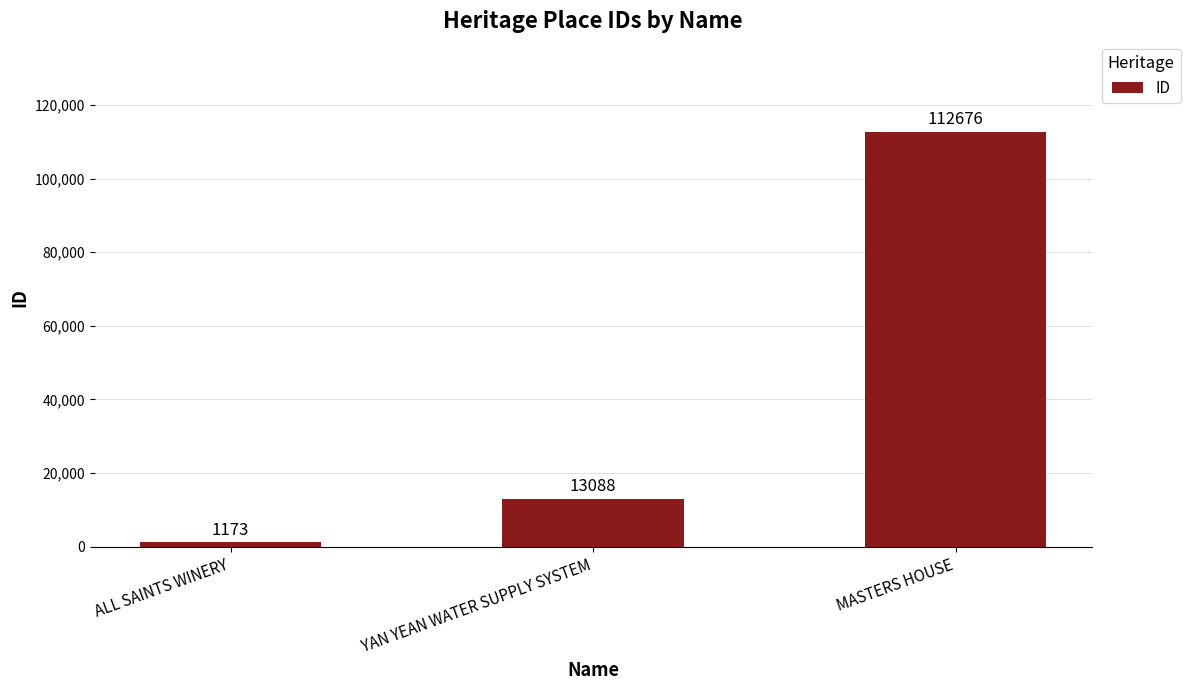

Read the value at ALL SAINTS WINERY, to the nearest 50.

1150